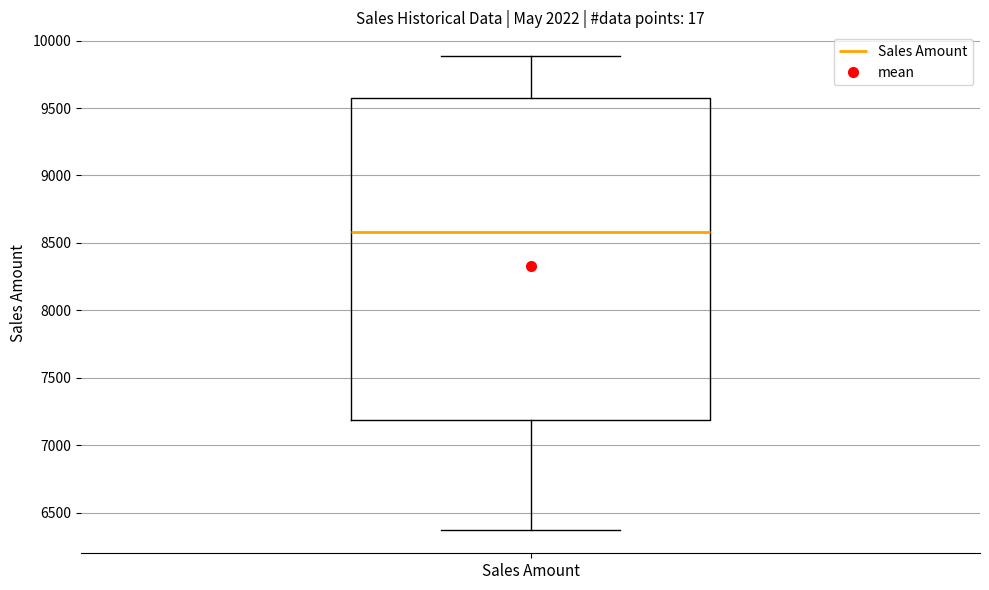

Where does the upper whisker of the box for Sales Amount end on the y-axis? The values are not printed on the chart, so give them approximately, as read against the axis.

9900